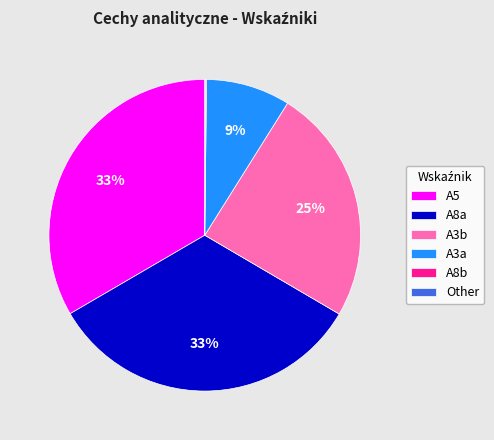

Is there a majority slice in this chart?

No